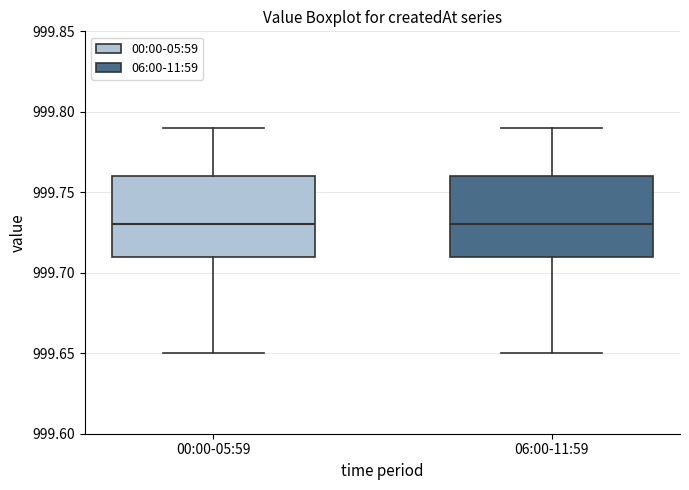

Where does the lower whisker of the box for 00:00-05:59 end on the y-axis? The values are not printed on the chart, so give them approximately, as read against the axis.

999.65